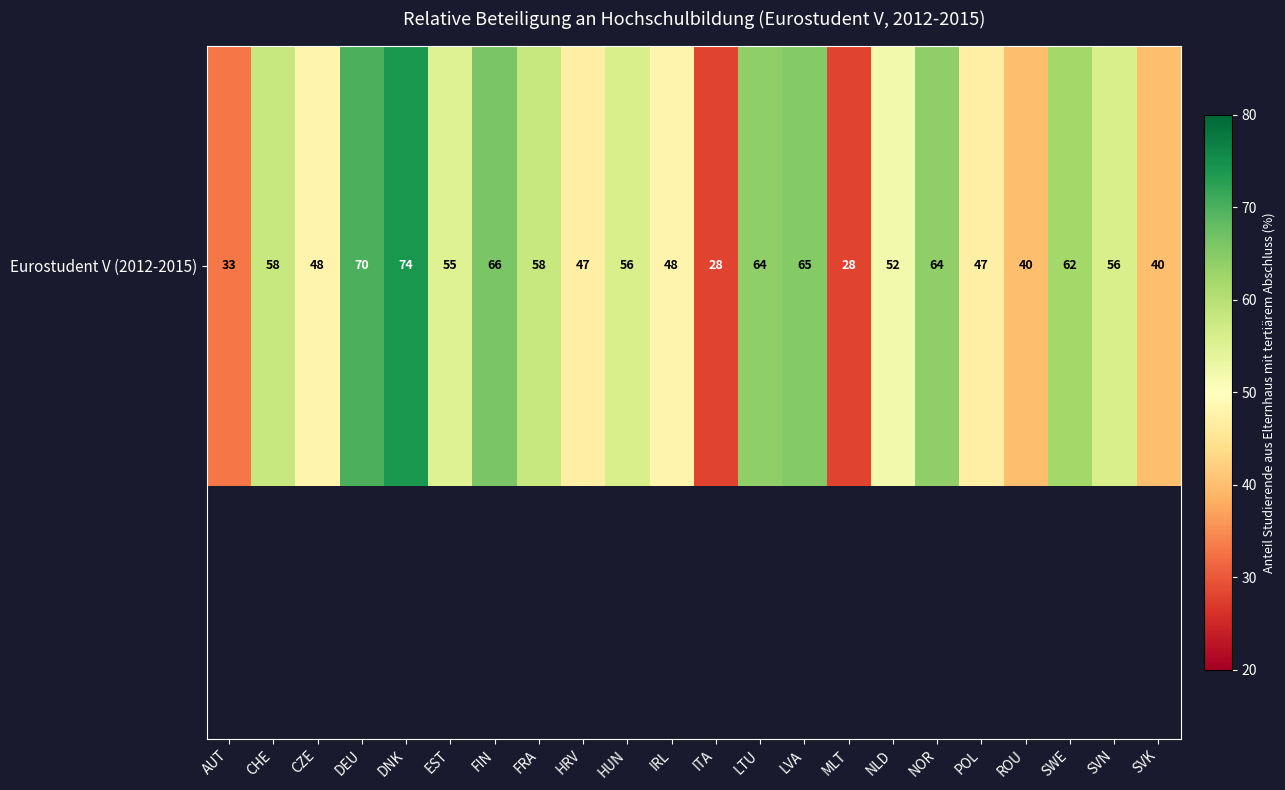

The chart shows a value of 52 at NLD. True or false?

True